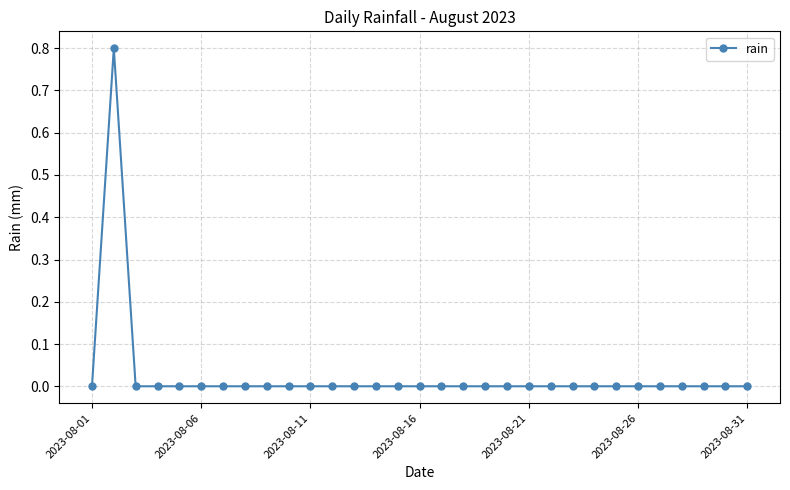

What is the greatest value displayed?

0.8